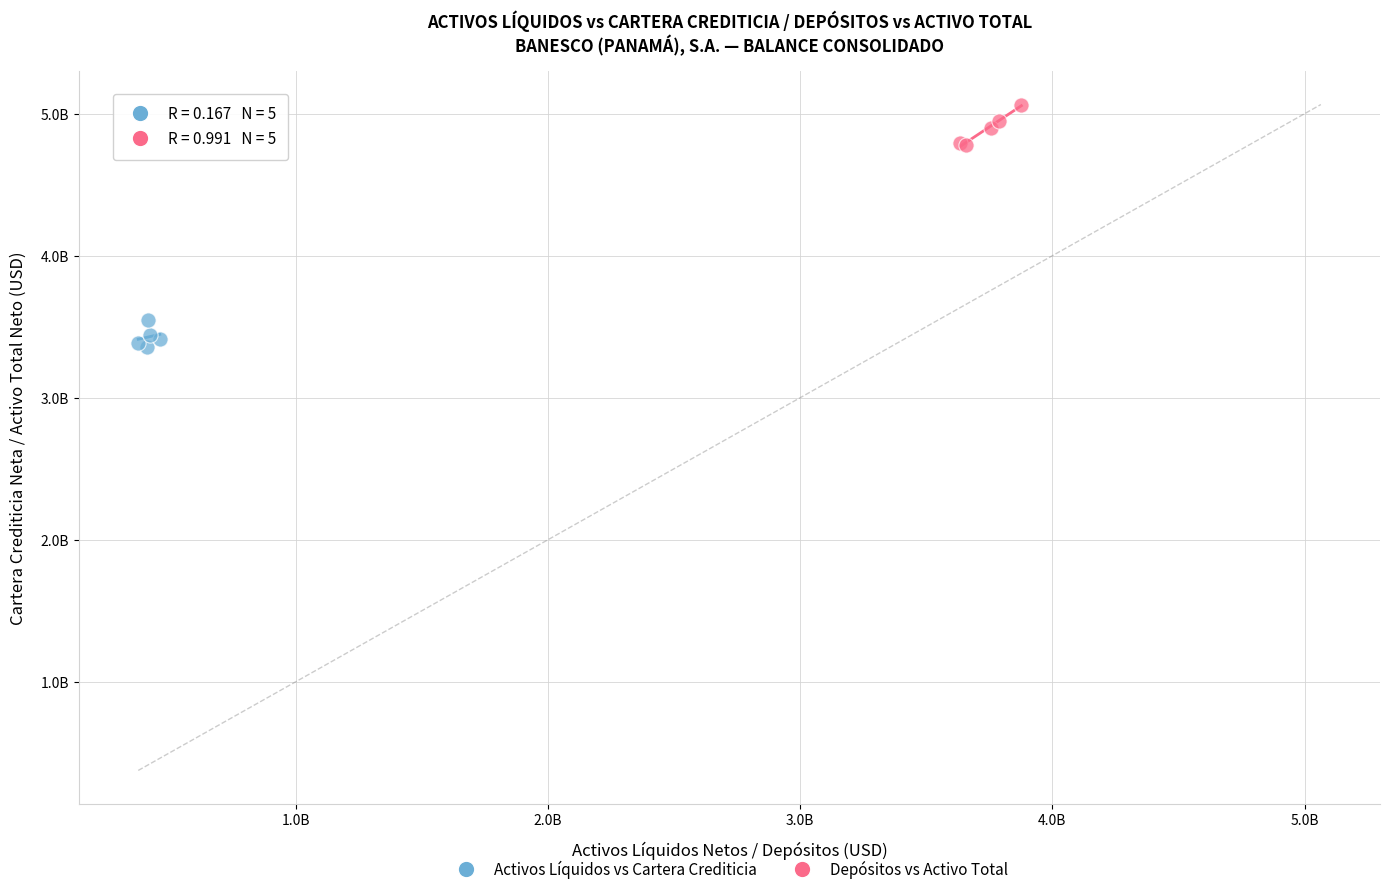

Which series contains the highest Y value?

Depósitos vs Activo Total